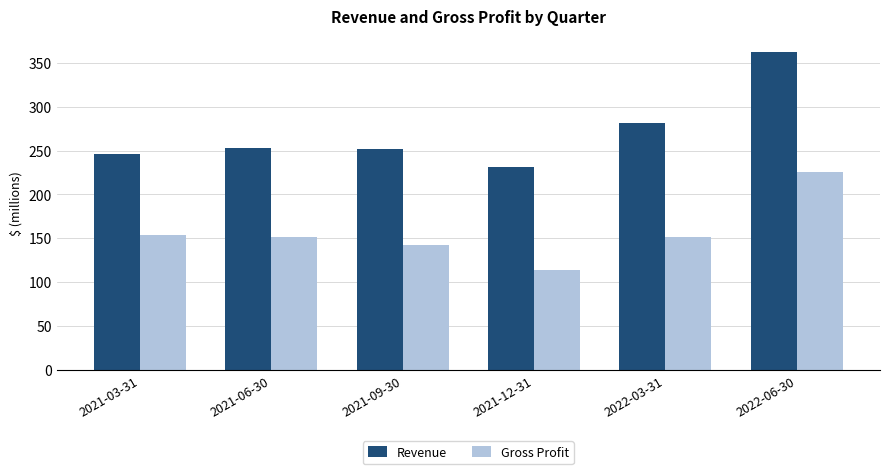

What is the label of the 3rd bar from the left?

2021-09-30